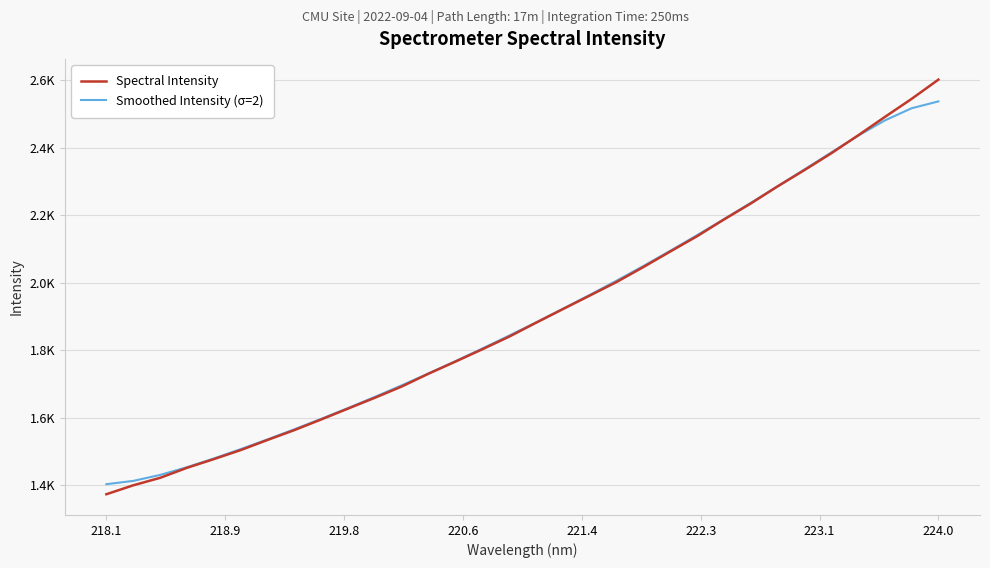

What are all the series names shown in the legend?

Spectral Intensity, Smoothed Intensity (σ=2)